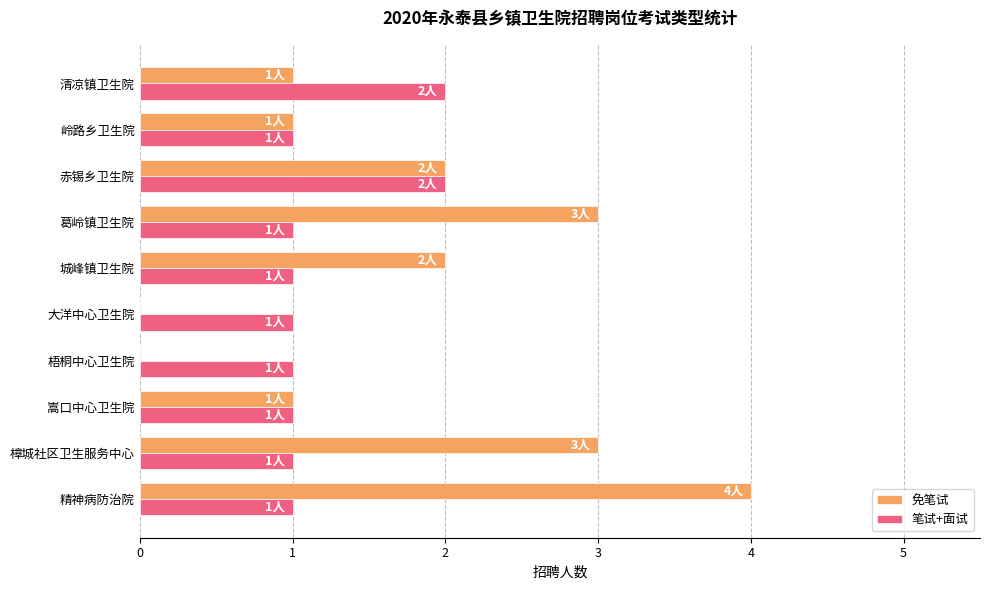

The value of 免笔试 at 城峰镇卫生院 is 2. True or false?

True